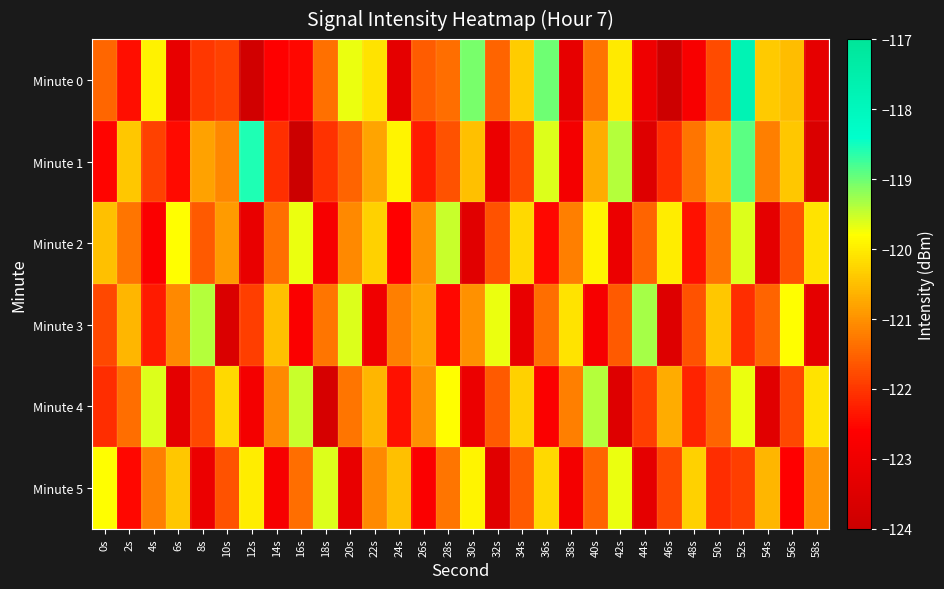

What is the greatest value displayed?

-117.7